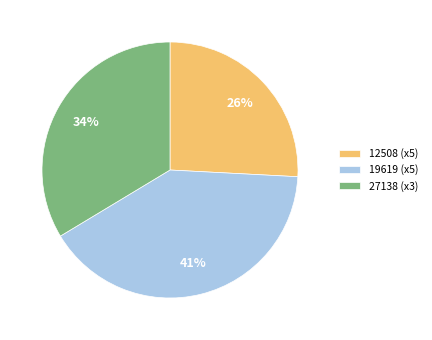

How many slices are in this pie chart?

3